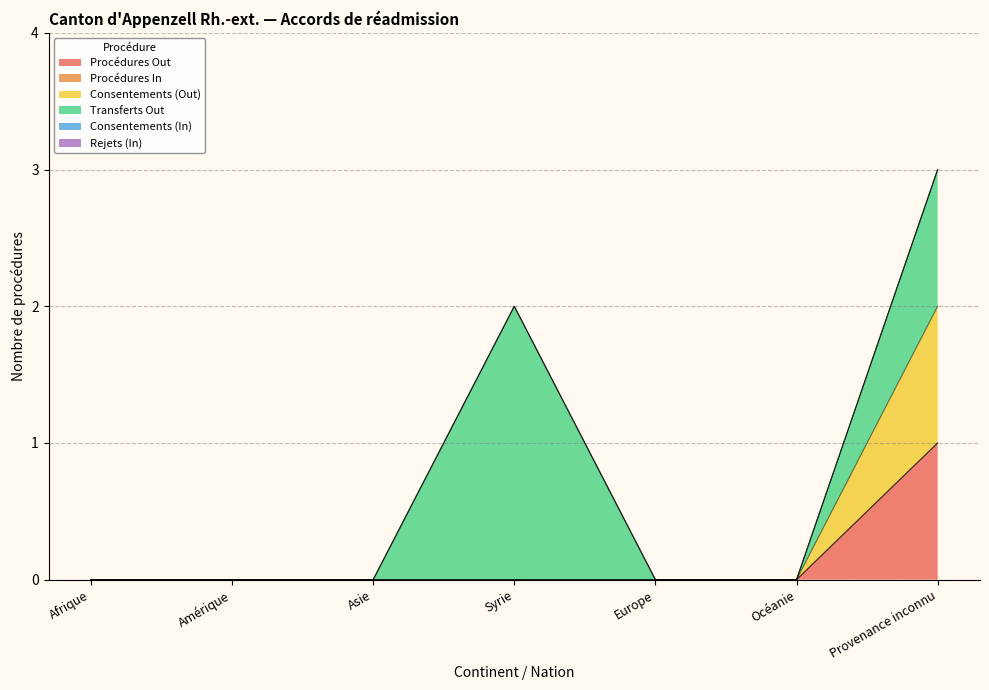

What position from the left is Amérique?

2